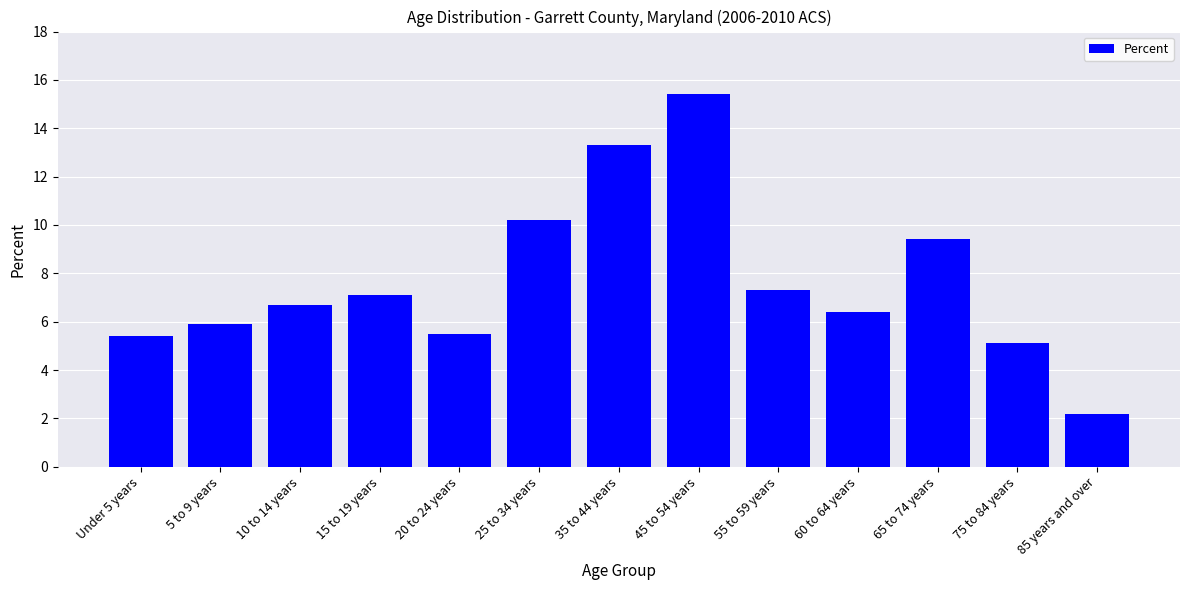

What is the smallest value displayed?

2.2